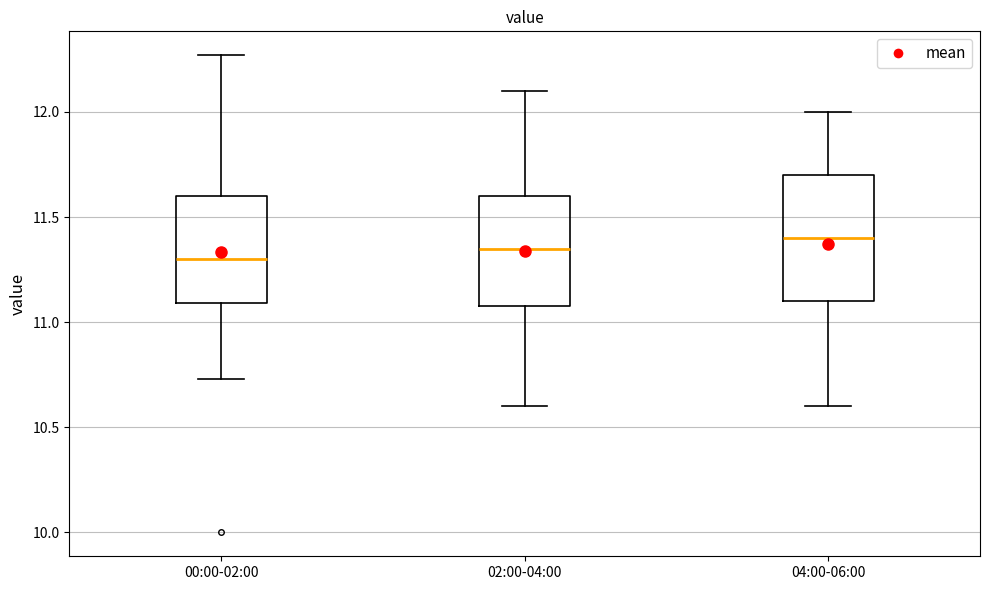

Reading left to right, transcribe this box plot: for each box, give where its median line is, the range the box spans, and where its two whiskers end, as read against the y-axis. The values are not printed on the chart, so give them approximately, as read against the axis.

00:00-02:00: median 11.30, box 11.10 to 11.60, whiskers 10.75 to 12.25
02:00-04:00: median 11.35, box 11.10 to 11.60, whiskers 10.60 to 12.10
04:00-06:00: median 11.40, box 11.10 to 11.70, whiskers 10.60 to 12.00